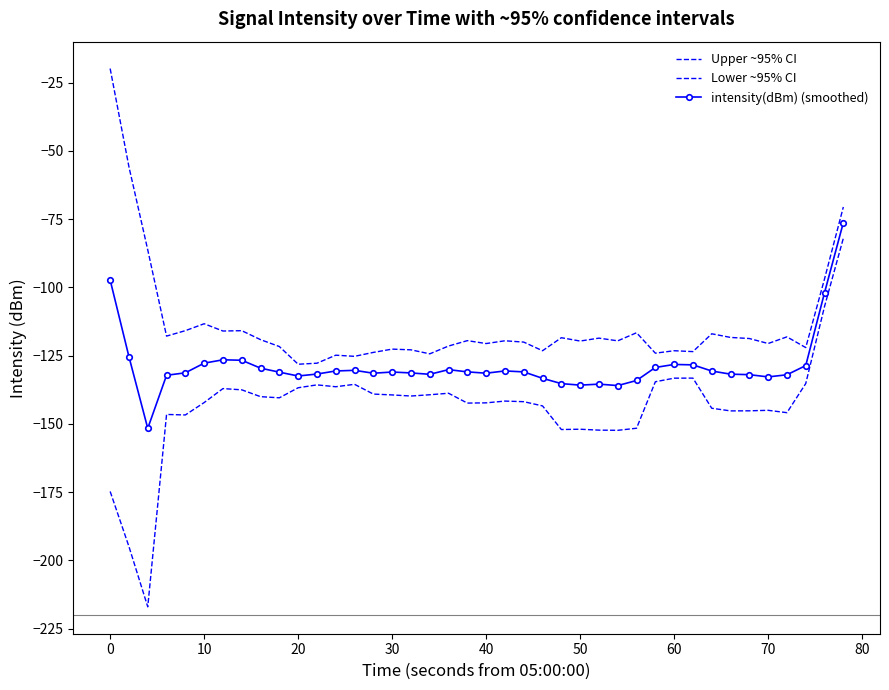

How many data points does each series have?

40